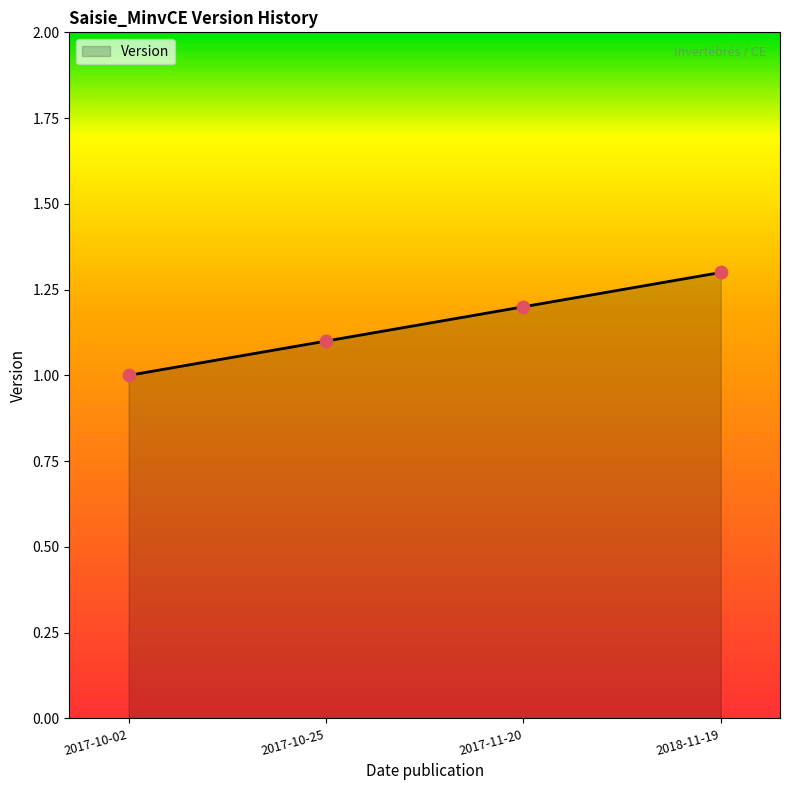

Between 2017-11-20 and 2017-10-25, which is larger?

2017-11-20